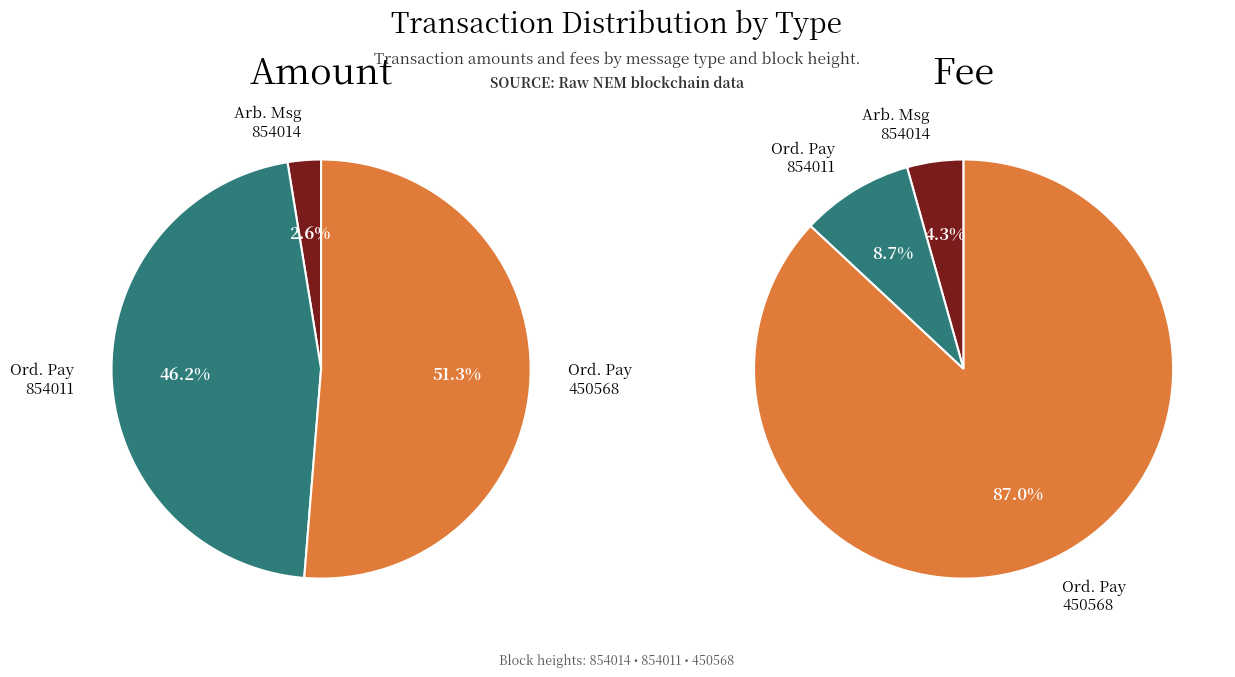

Which category has the smallest portion of the pie?

Arbitrary Message
(Height: 854014)